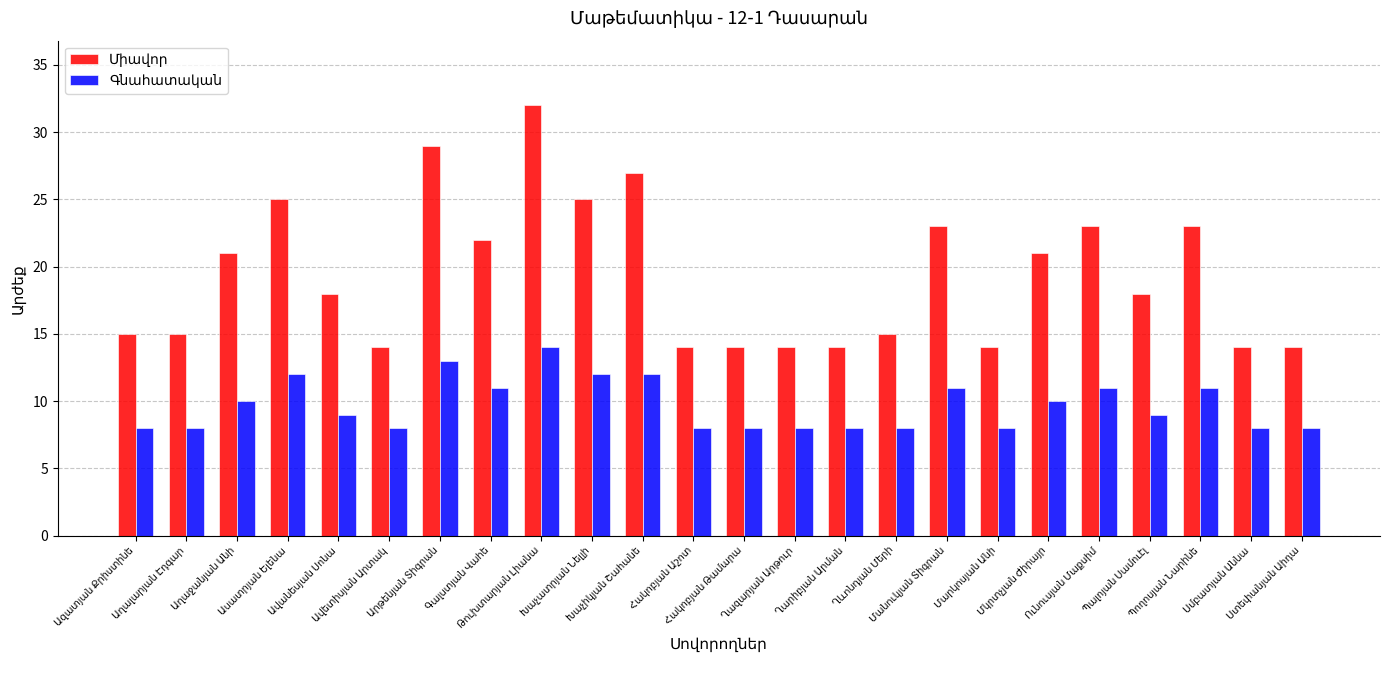

What is the minimum value shown in the chart?

8